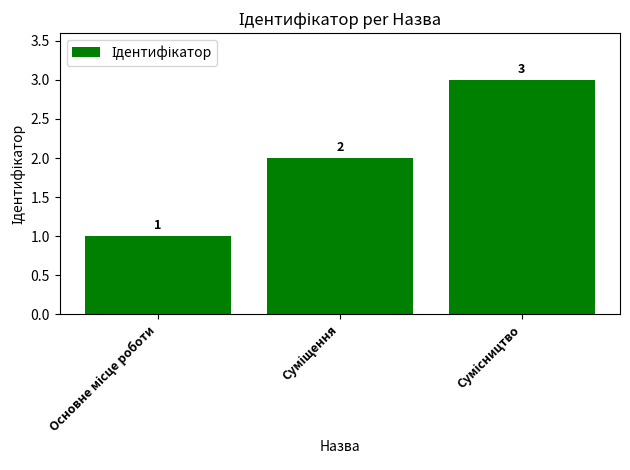

What is the value of the 1st bar from the left?

1